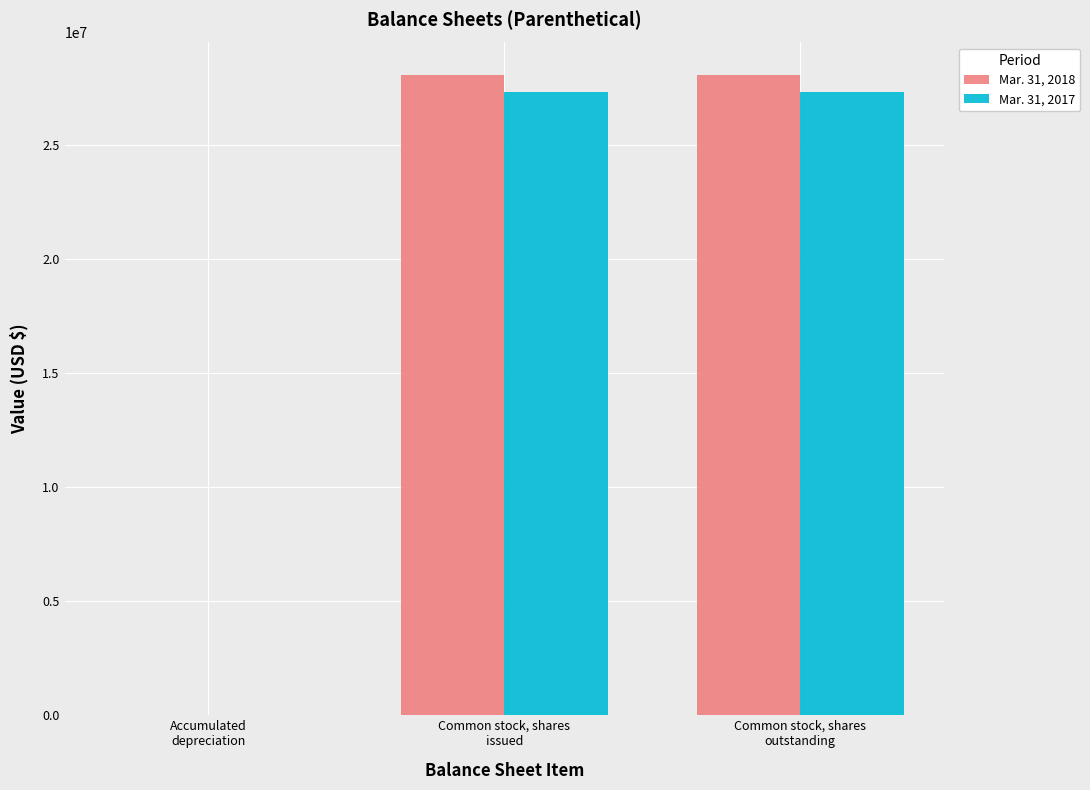

Is it true that Mar. 31, 2018 equals 42511934 at Common stock, shares
issued?

False